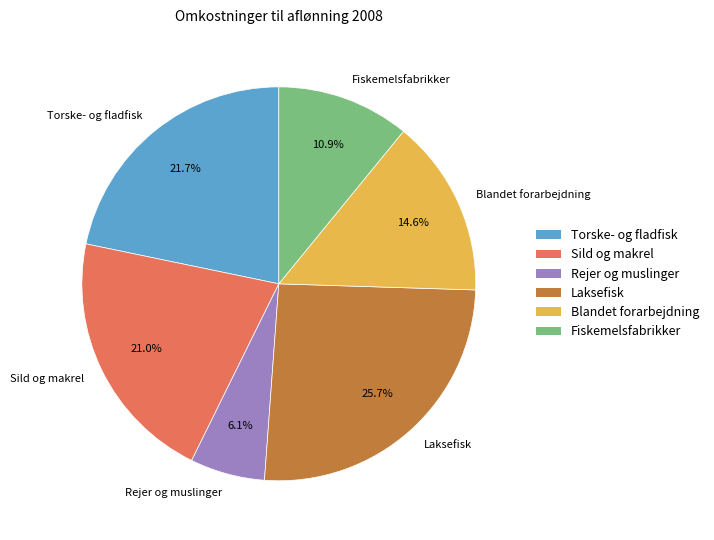

Which slice is the largest?

Laksefisk